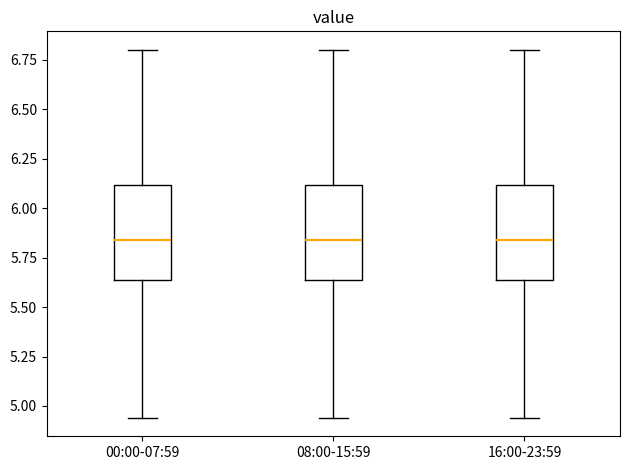

Reading left to right, read every box against the y-axis: the position of its median line, the range the box covers, and the ends of its whiskers. The values are not printed on the chart, so give them approximately, as read against the axis.

00:00-07:59: median 5.85, box 5.65 to 6.10, whiskers 4.95 to 6.80
08:00-15:59: median 5.85, box 5.65 to 6.10, whiskers 4.95 to 6.80
16:00-23:59: median 5.85, box 5.65 to 6.10, whiskers 4.95 to 6.80